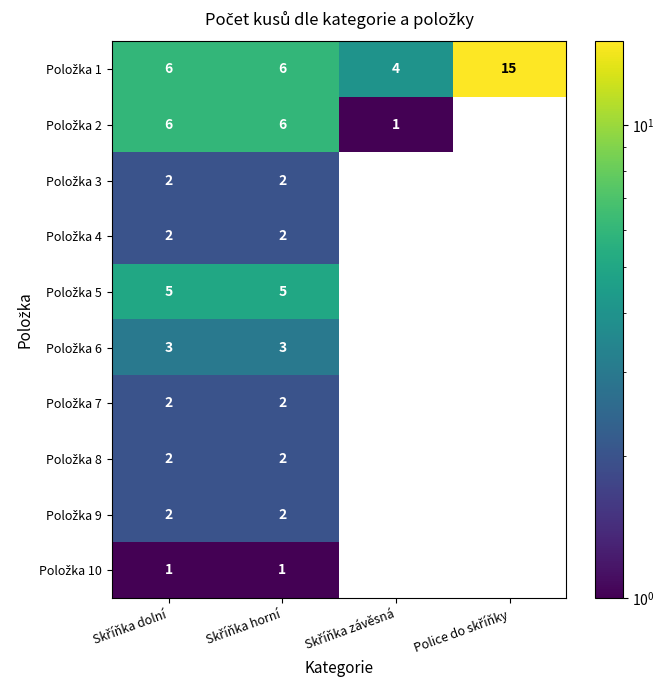

At how many categories does at least one series exceed 3?

4